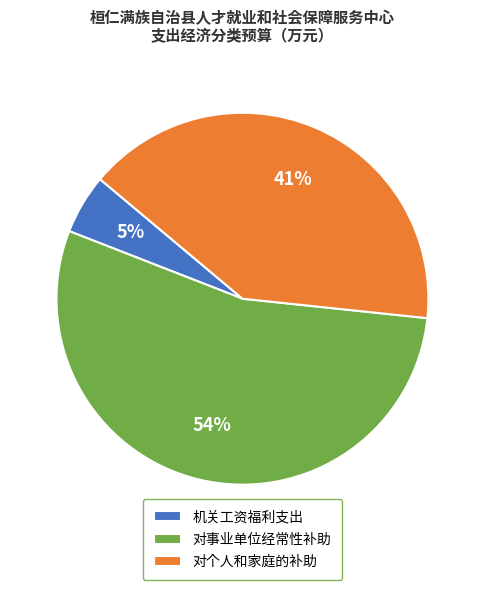

Which slice represents more than half of the pie?

对事业单位经常性补助